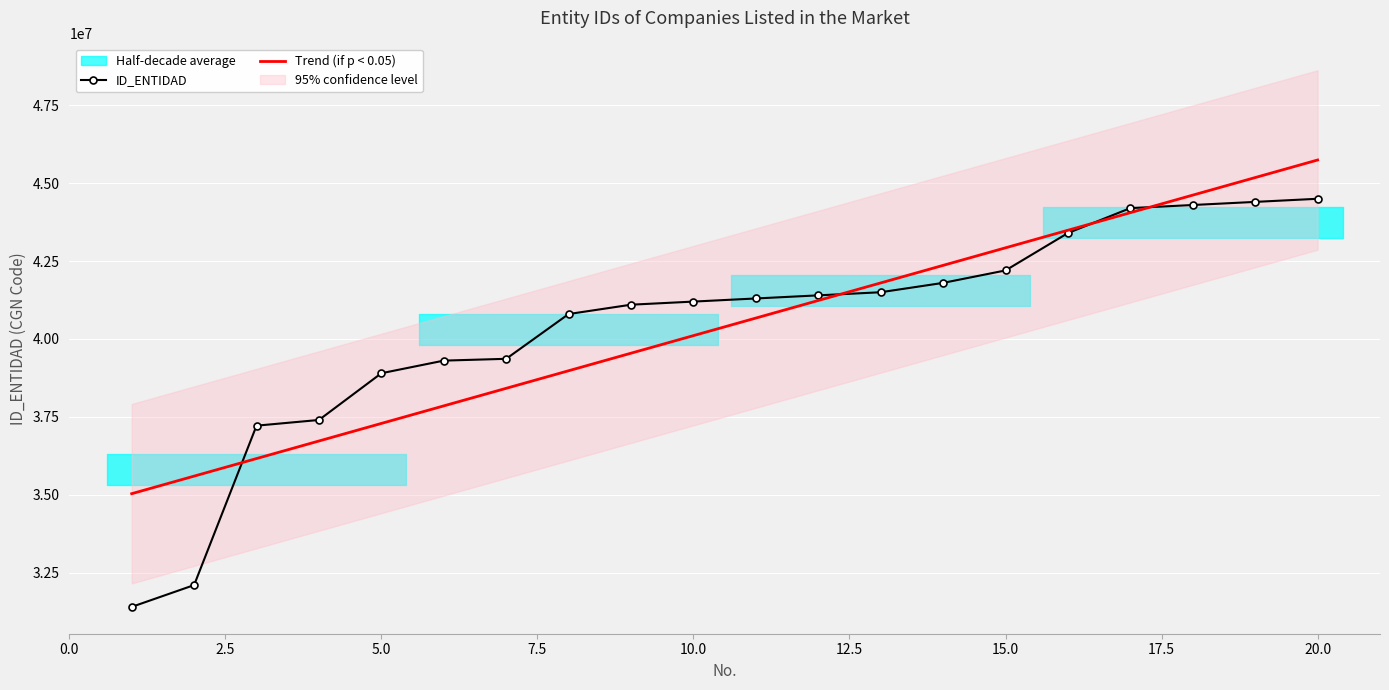

Reading right to left, extract all data points from this chart.

ID_ENTIDAD: 44500000.0	44400000.0	44300000.0	44200000.0	43400000.0	42200000.0	41800000.0	41500000.0	41400000.0	41300000.0	41200000.0	41100000.0	40800000.0	39363000.0	39305000.0	38900000.0	37400000.0	37217000.0	32100000.0	31400000.0
Trend (if p < 0.05): 45744671.4	45180942.9	44617214.3	44053485.7	43489757.1	42926028.6	42362300.0	41798571.4	41234842.9	40671114.3	40107385.7	39543657.1	38979928.6	38416200.0	37852471.4	37288742.9	36725014.3	36161285.7	35597557.1	35033828.6